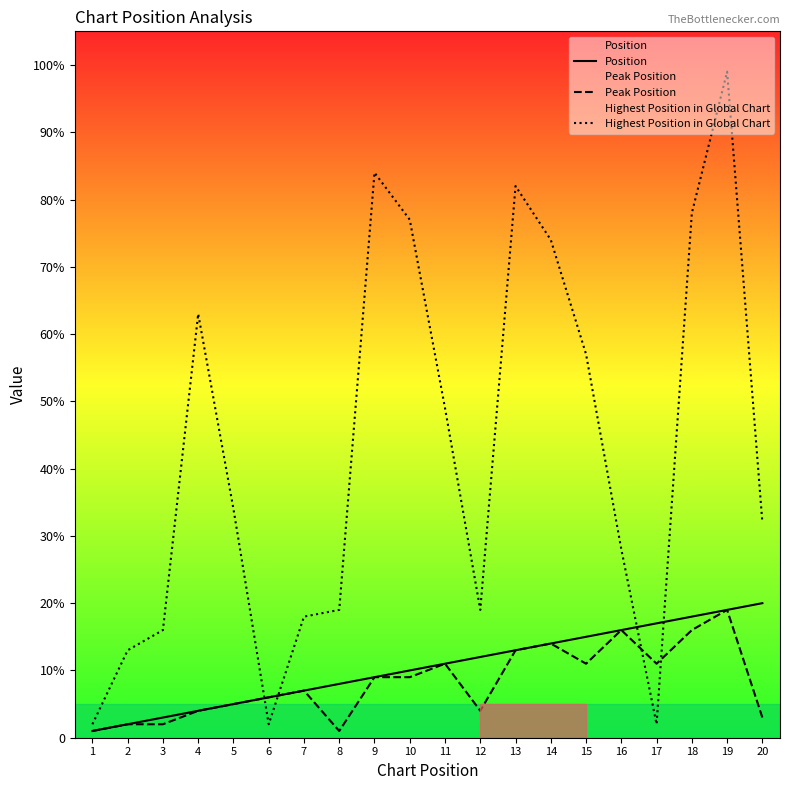

Where does the Highest Position in Global Chart series first go above 34?

4